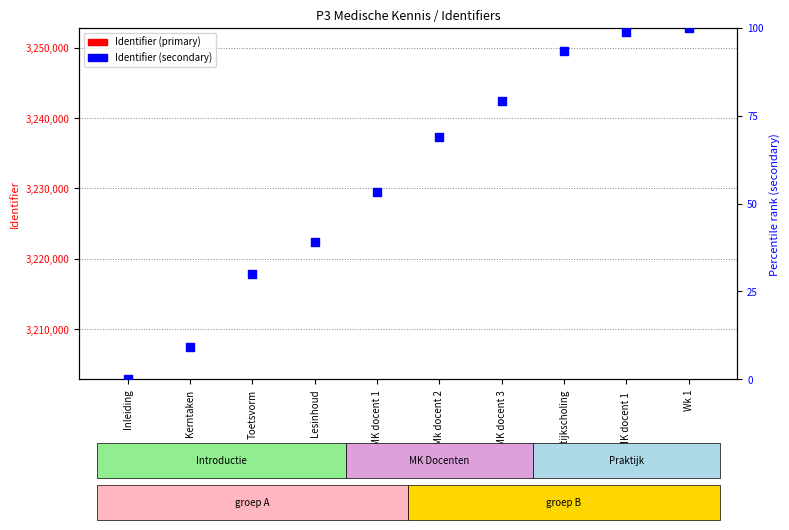

At how many categories does at least one series exceed 4?

9